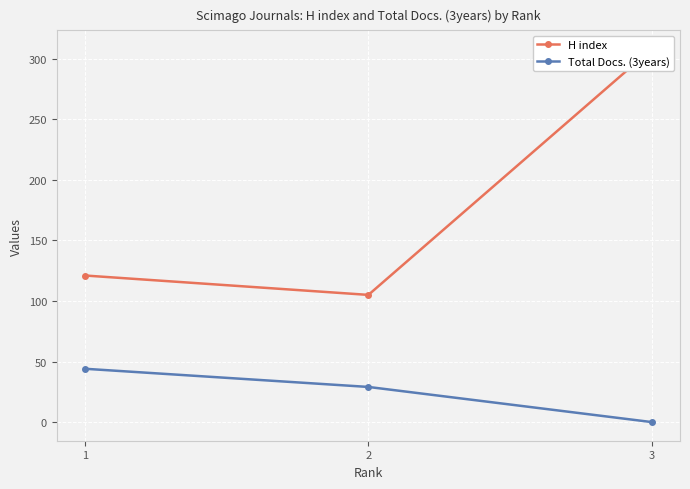

What is the greatest value displayed?

308